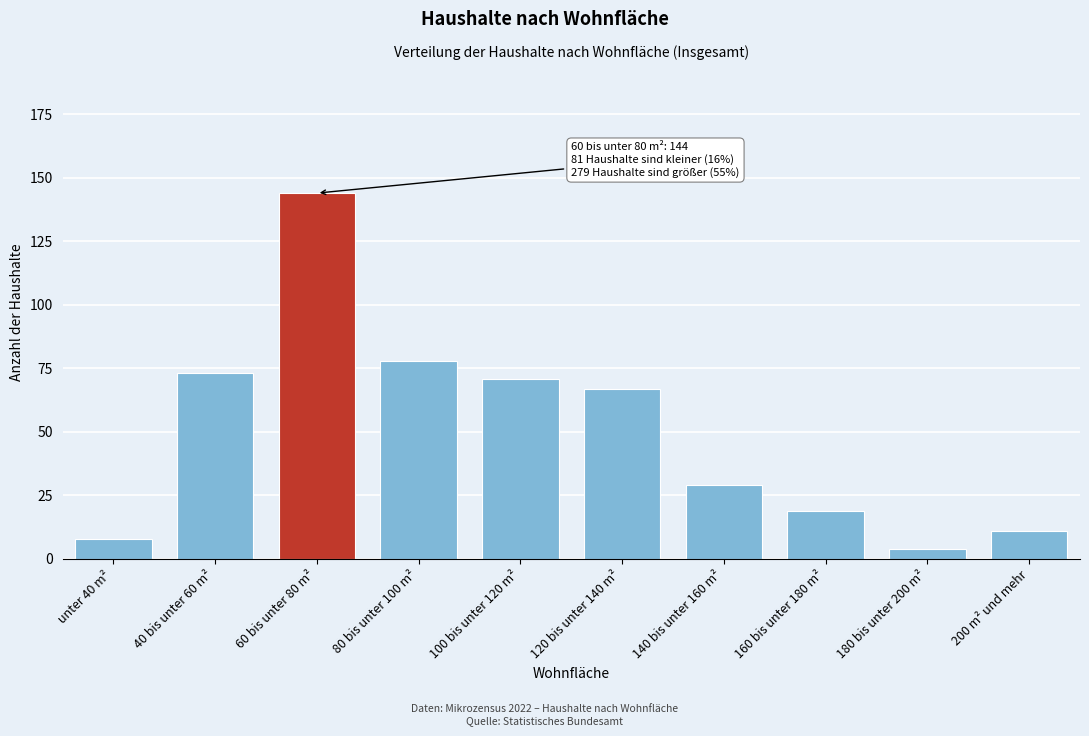

Reading left to right, list all the values displayed in this chart.

unter 40 m²=8	40 bis unter 60 m²=73	60 bis unter 80 m²=144	80 bis unter 100 m²=78	100 bis unter 120 m²=71	120 bis unter 140 m²=67	140 bis unter 160 m²=29	160 bis unter 180 m²=19	180 bis unter 200 m²=4	200 m² und mehr=11